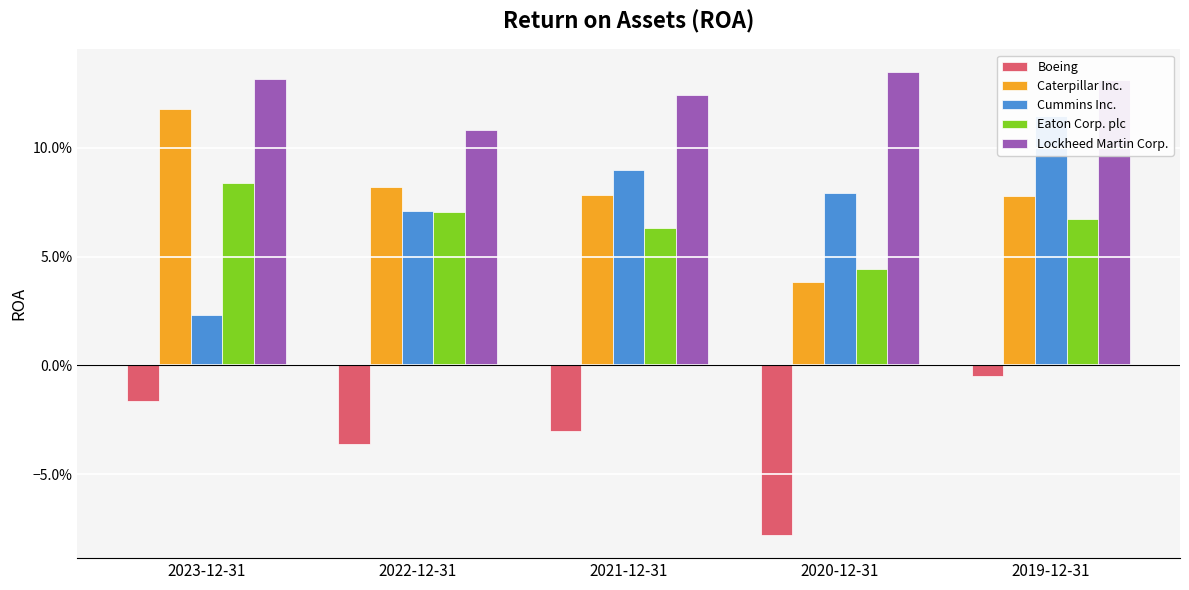

Which series has the largest range (max minus min)?

Cummins Inc.